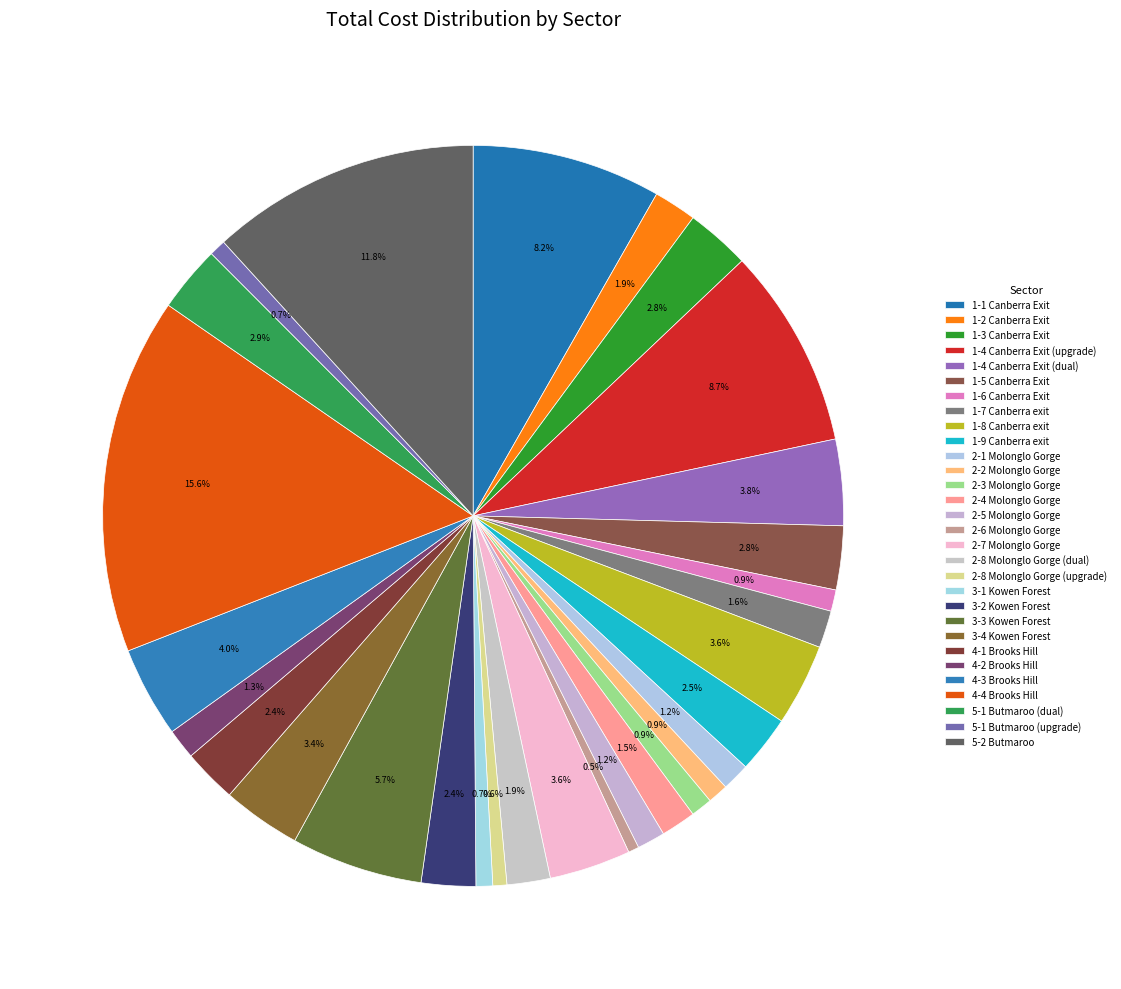

The 4-3 Brooks Hill slice represents 12% of the pie. True or false?

False